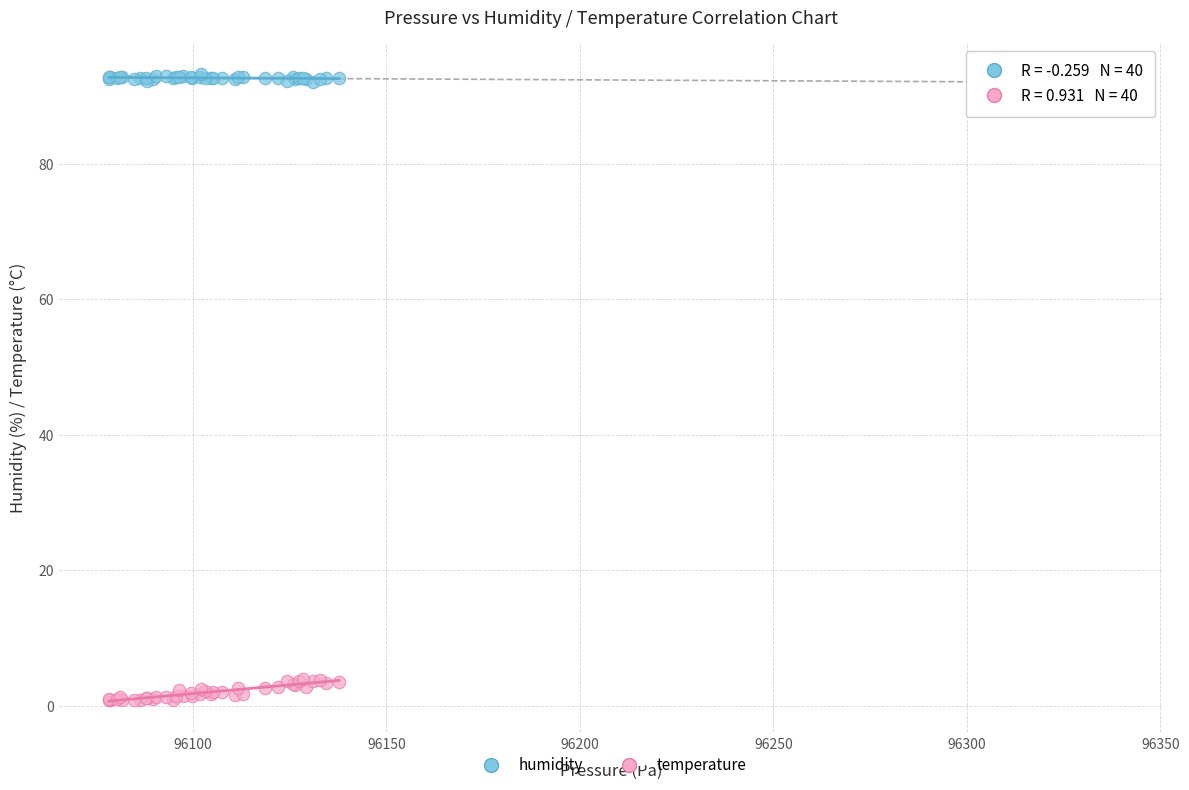

What is the X range (max minus min) for the scatter plot?

59.5